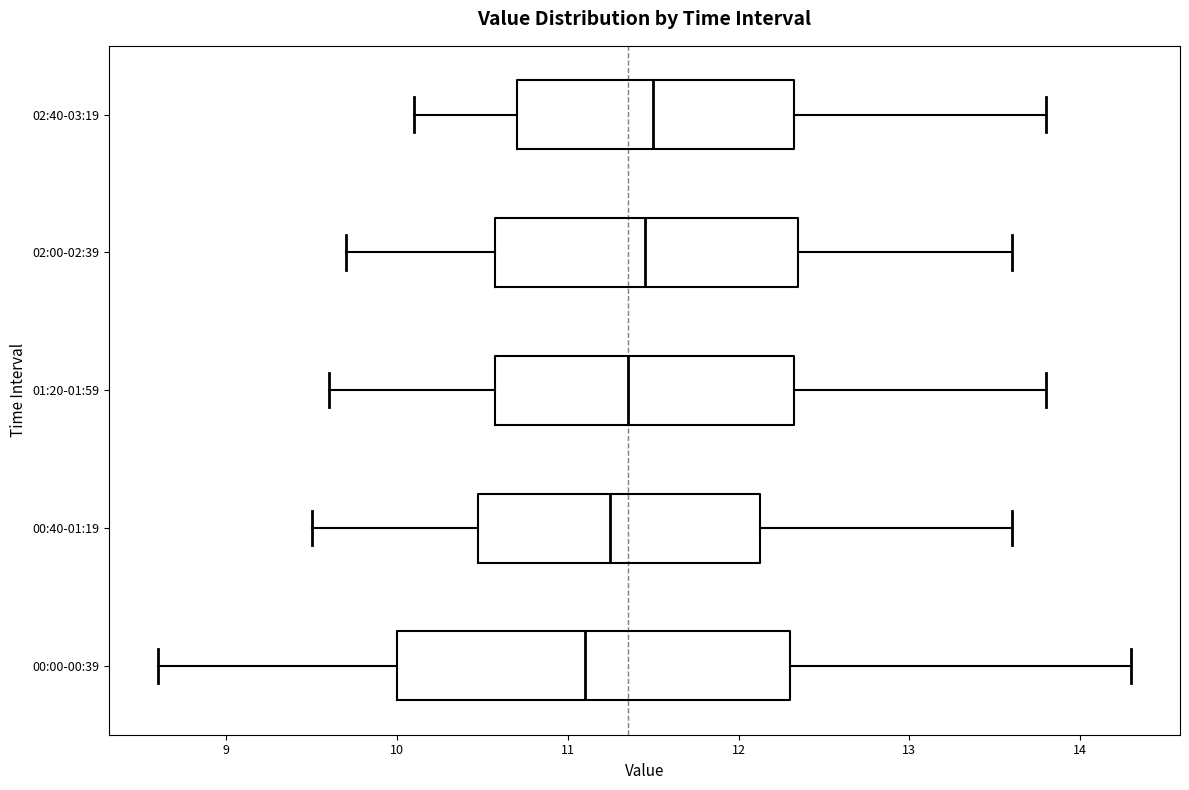

Where does the right whisker of the box for 00:40-01:19 end on the x-axis? The values are not printed on the chart, so give them approximately, as read against the axis.

13.6